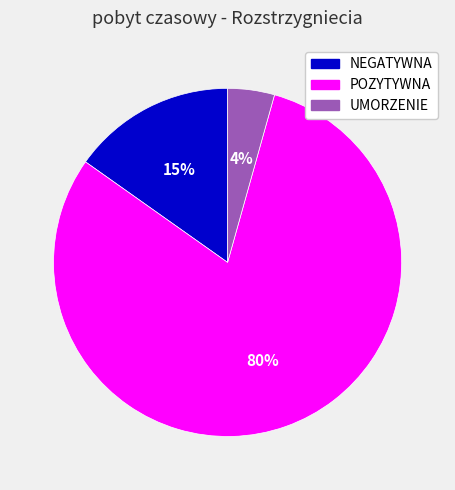

To the nearest percent, what is the difference between the NEGATYWNA and UMORZENIE slice percentages?

11%